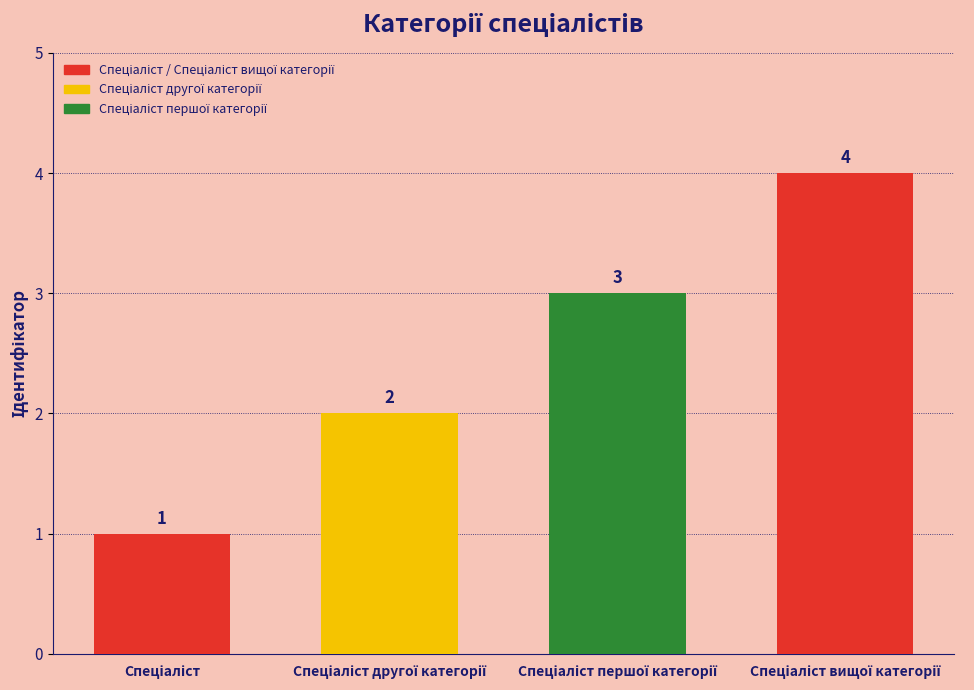

What is the maximum value shown in the chart?

4